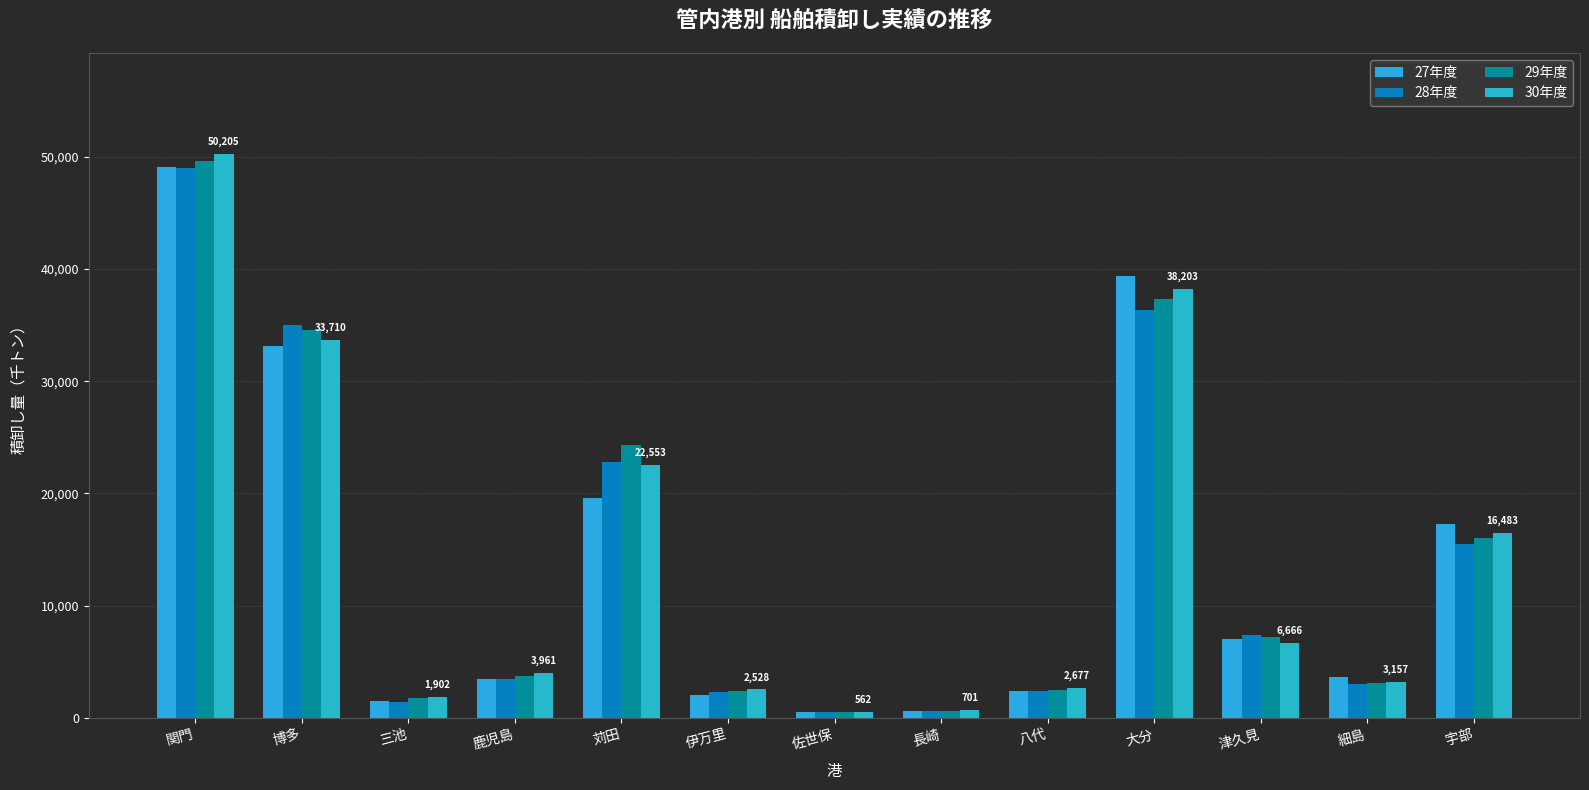

True or false: 29年度 has a value of 2362 at 伊万里.

True